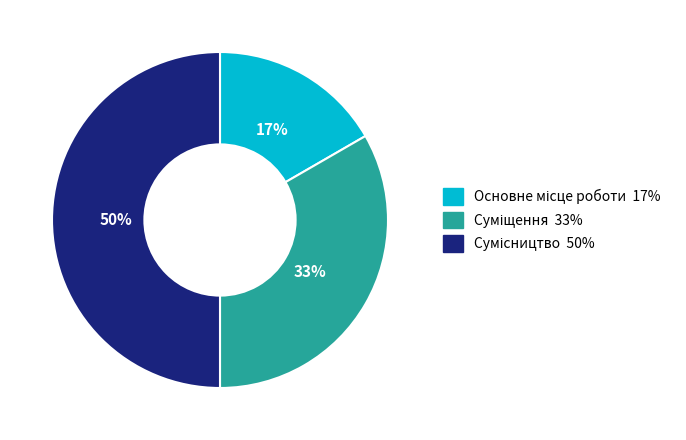

To the nearest percent, what is the difference between the largest and smallest slice percentages?

33%